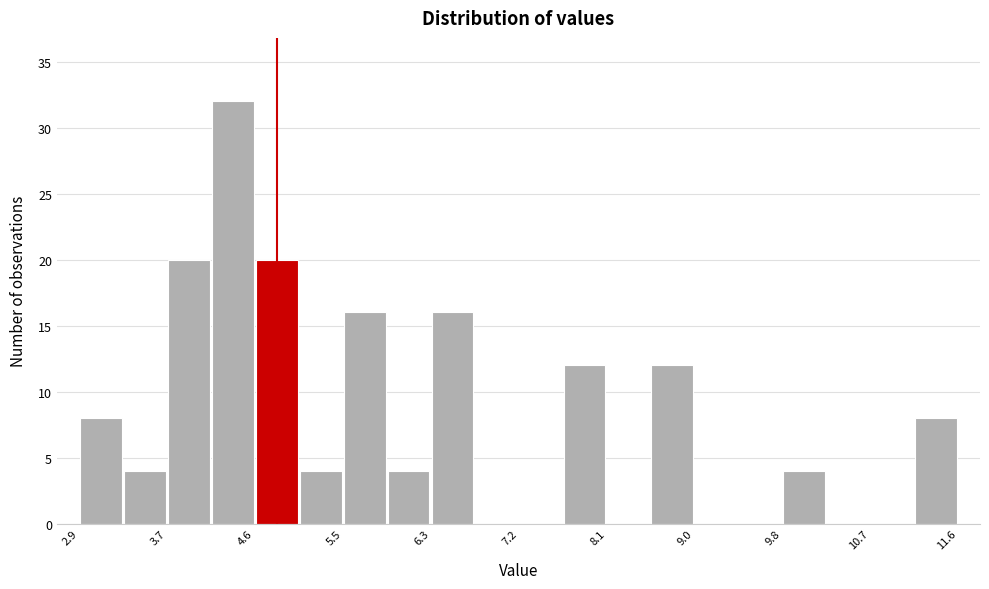

Over which range of the x-axis is the bar tallest?

4.2 to 4.6